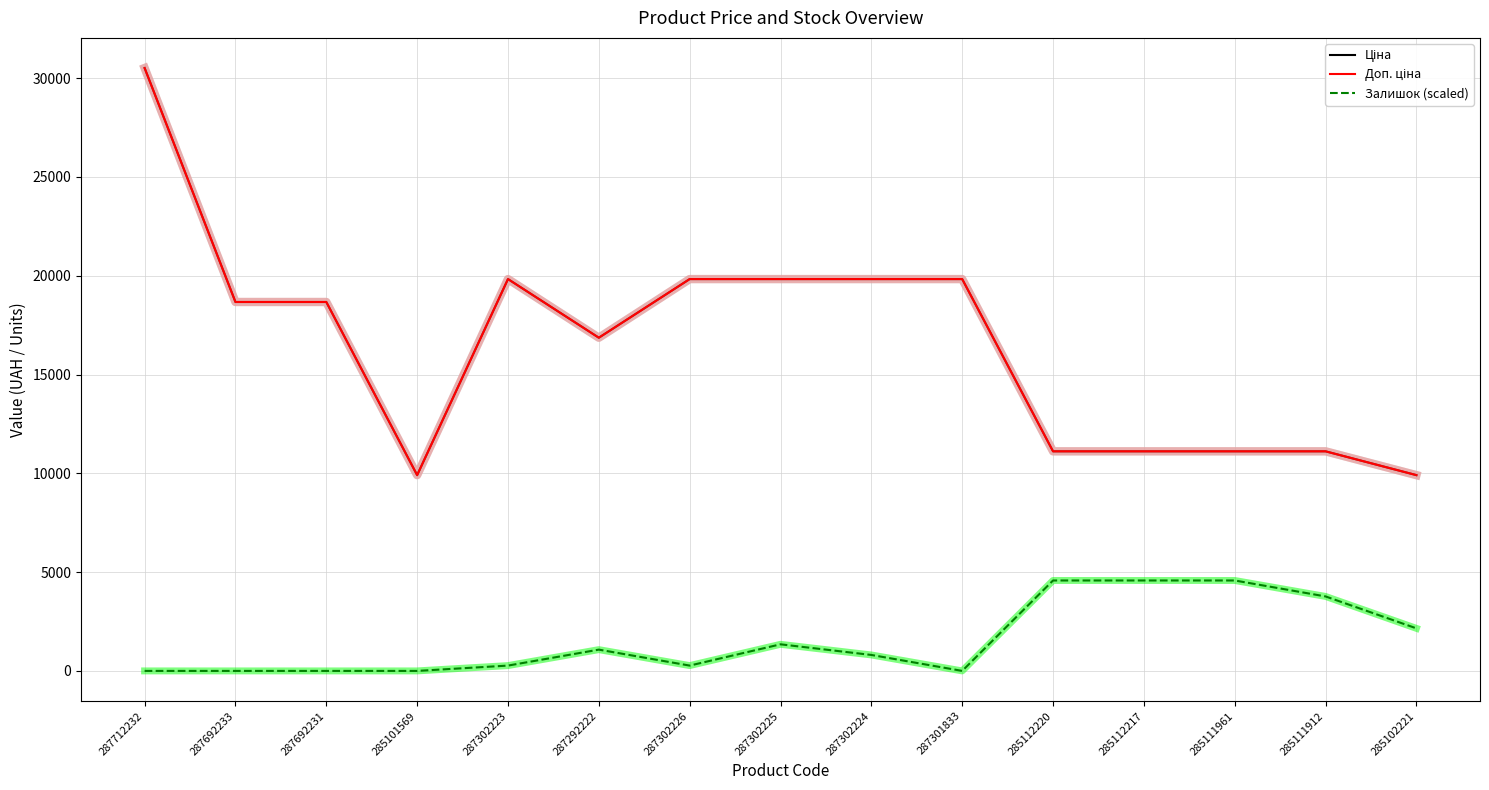

True or false: Доп. ціна and Залишок (scaled) intersect in this chart.

False